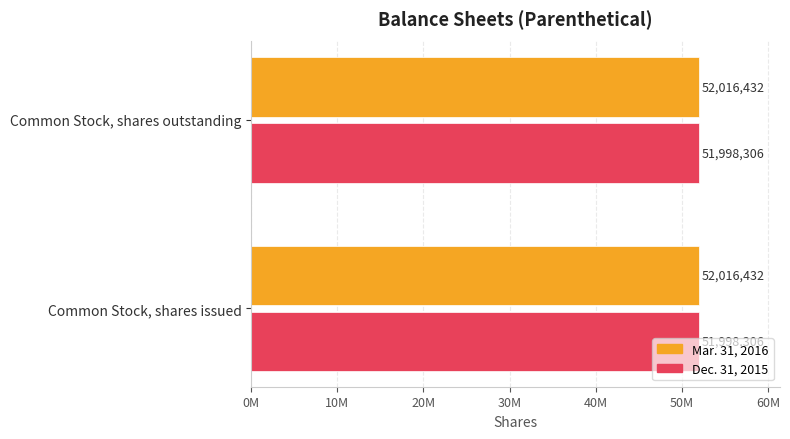

What are all the series names shown in the legend?

Mar. 31, 2016, Dec. 31, 2015